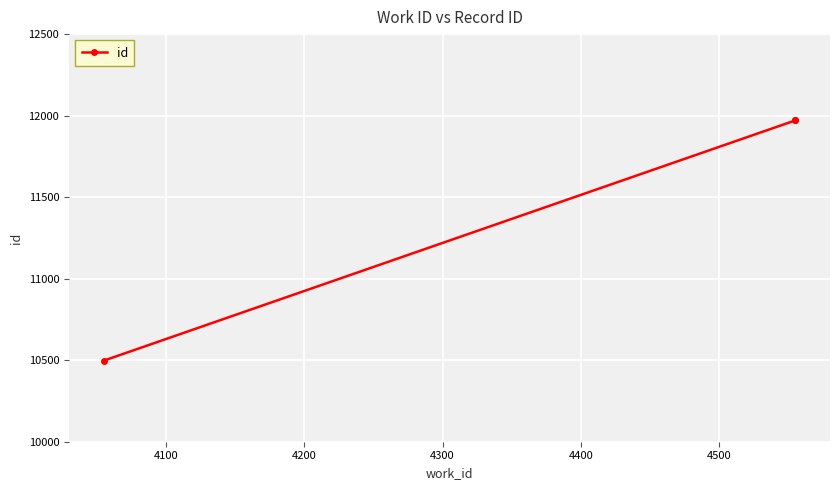

What is the minimum value shown in the chart?

10497